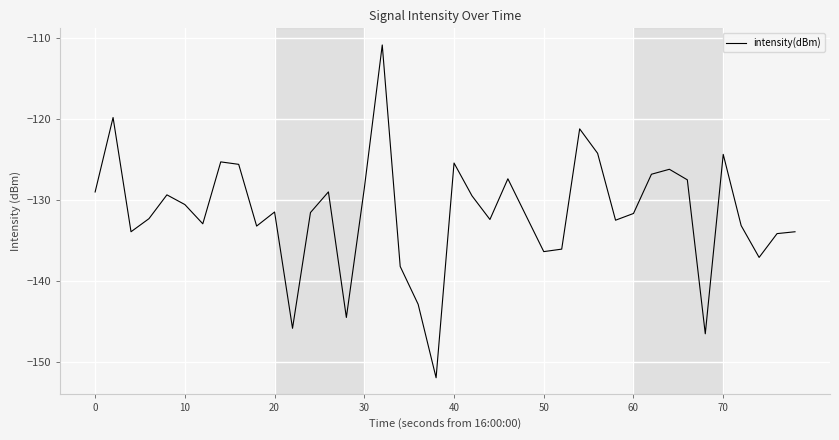

Does the chart display data point markers on the line(s)?

No